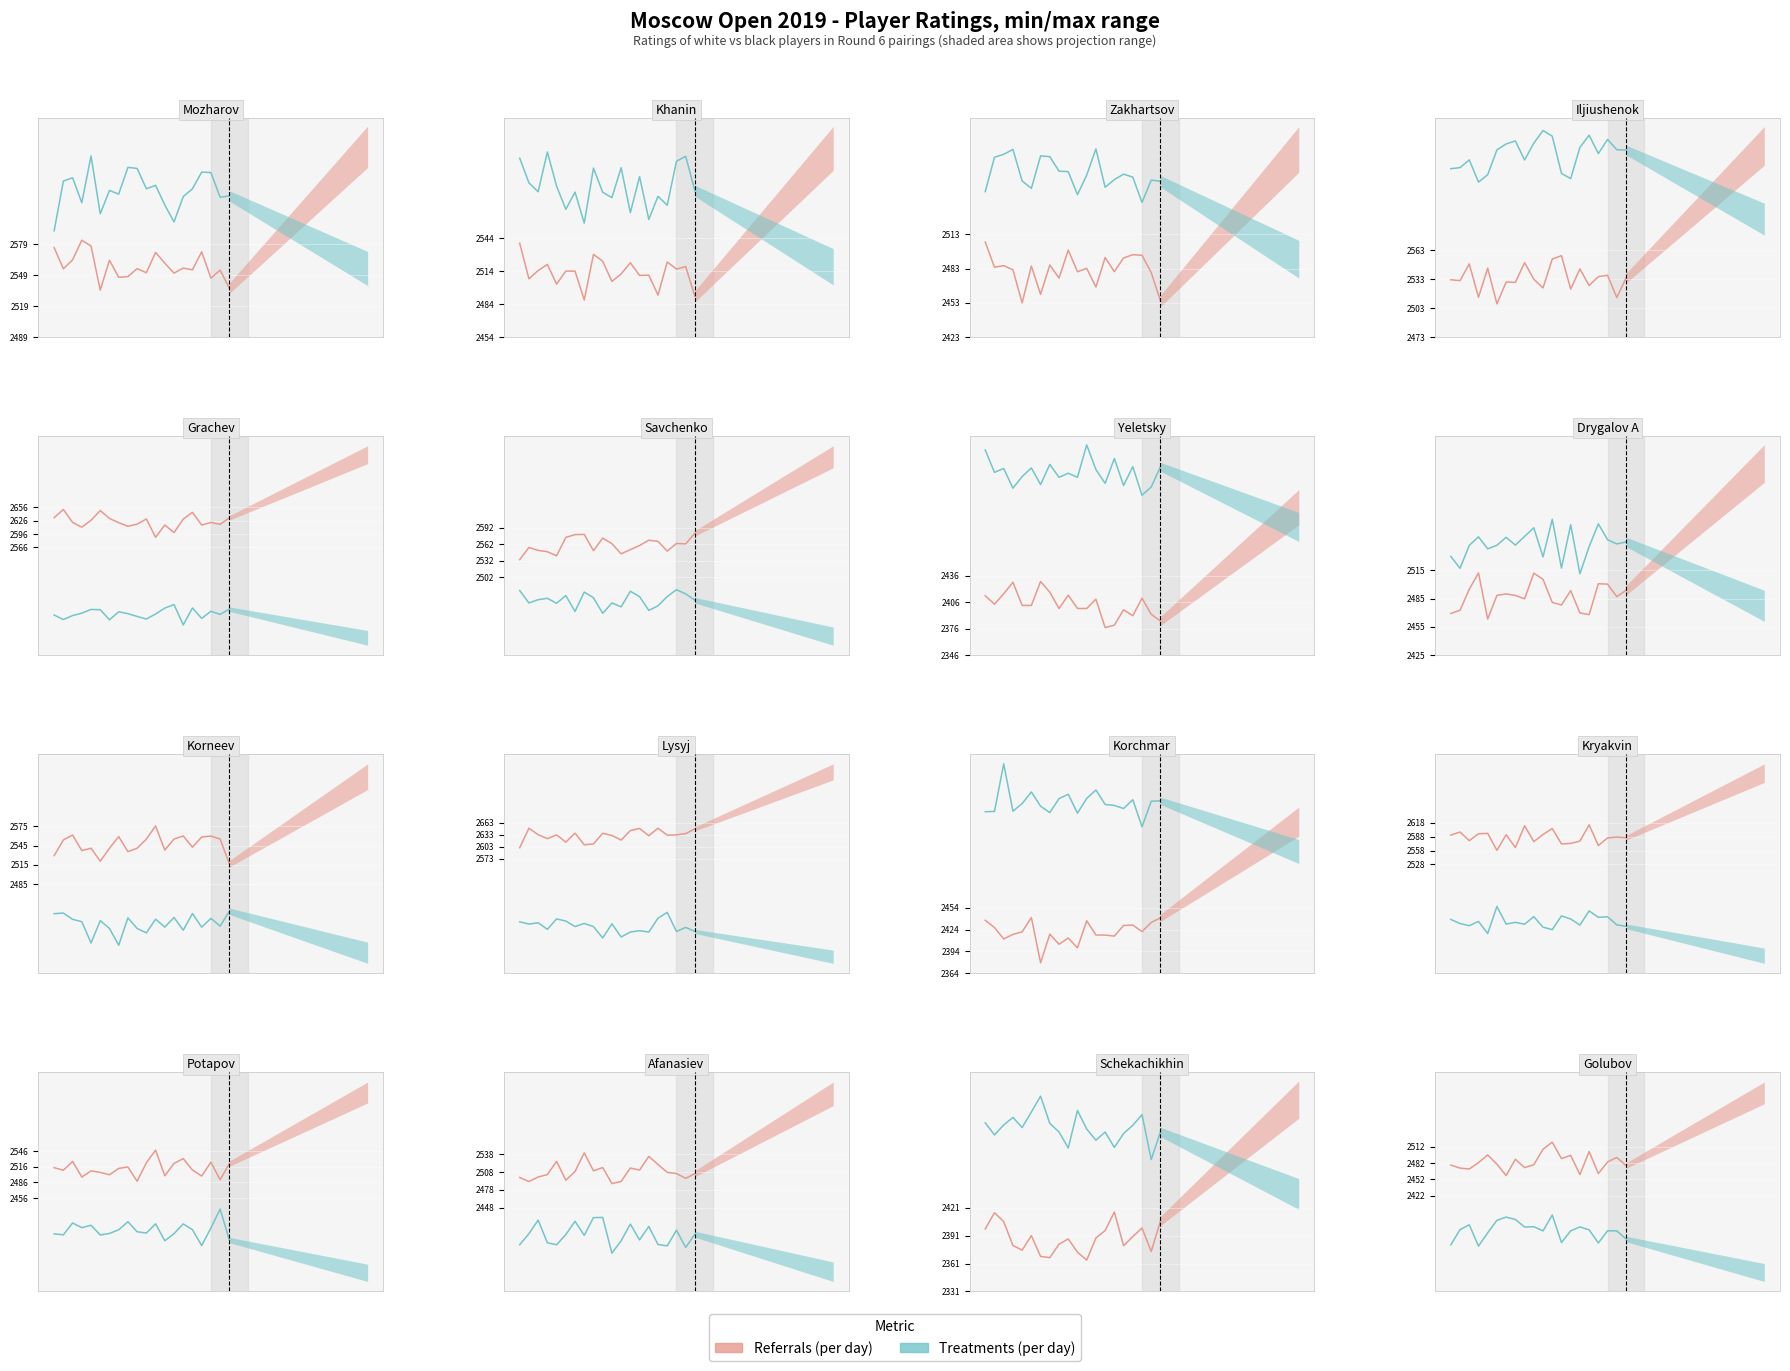

What is the average value of the Referrals (per day) series?

2483.9